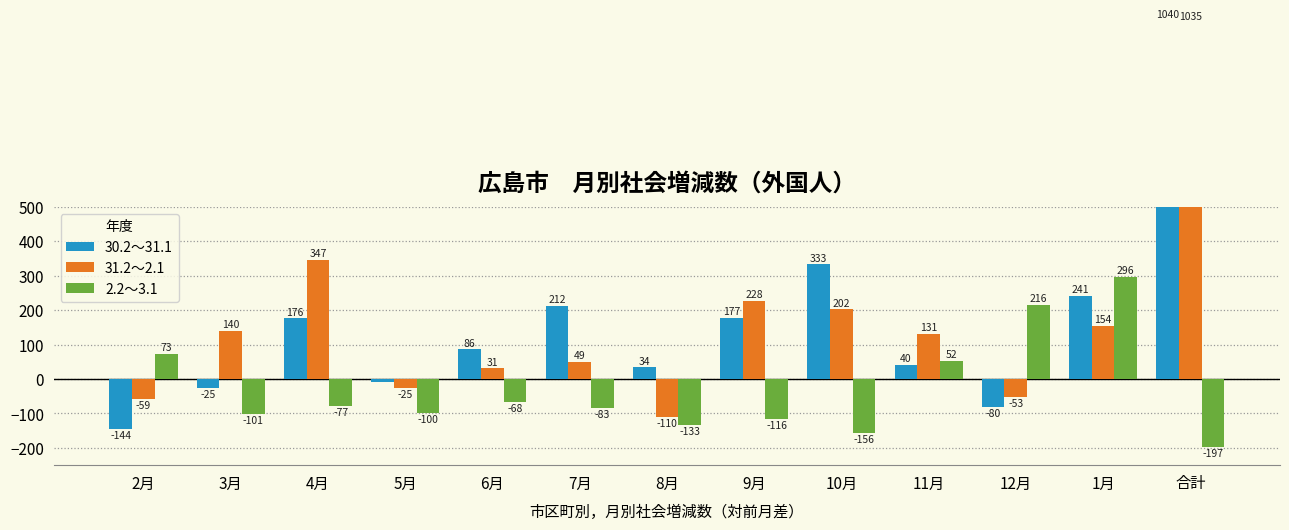

How many data points in 31.2～2.1 are less than 131?

6